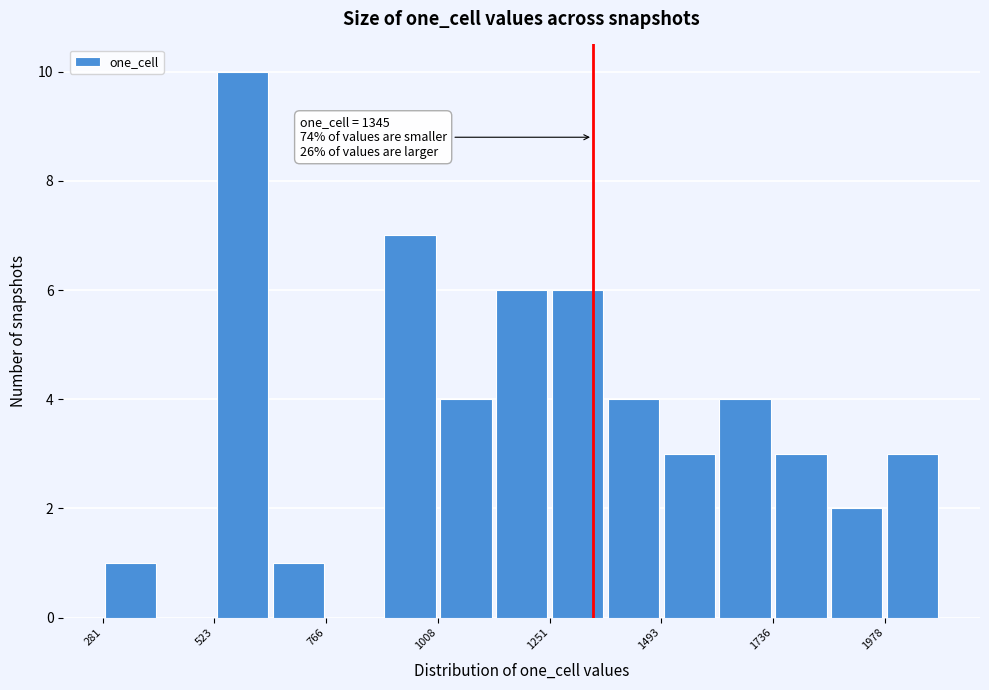

Read against the x-axis, roughly where is the centre of the tallest bar?

600